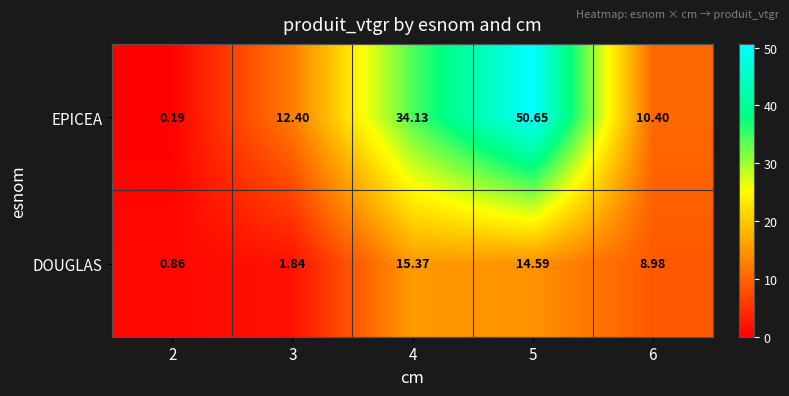

What is the difference between the highest and lowest values at 2?

0.7